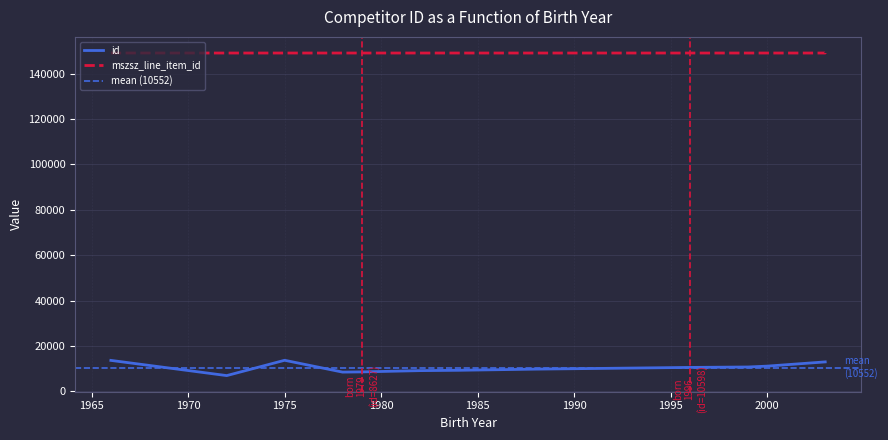

List the labels in order of id value, smallest first.

1972, 1978, 1979, 1982, 1982, 1984, 1988, 1996, 1999, 2000, 2003, 2003, 1966, 1975